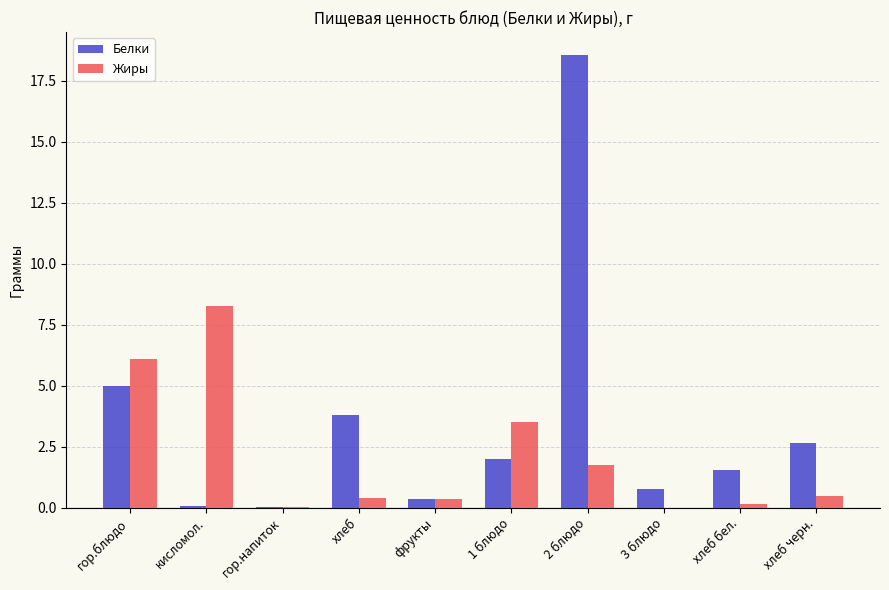

Between гор.напиток and хлеб бел., which series saw the biggest shift?

Белки